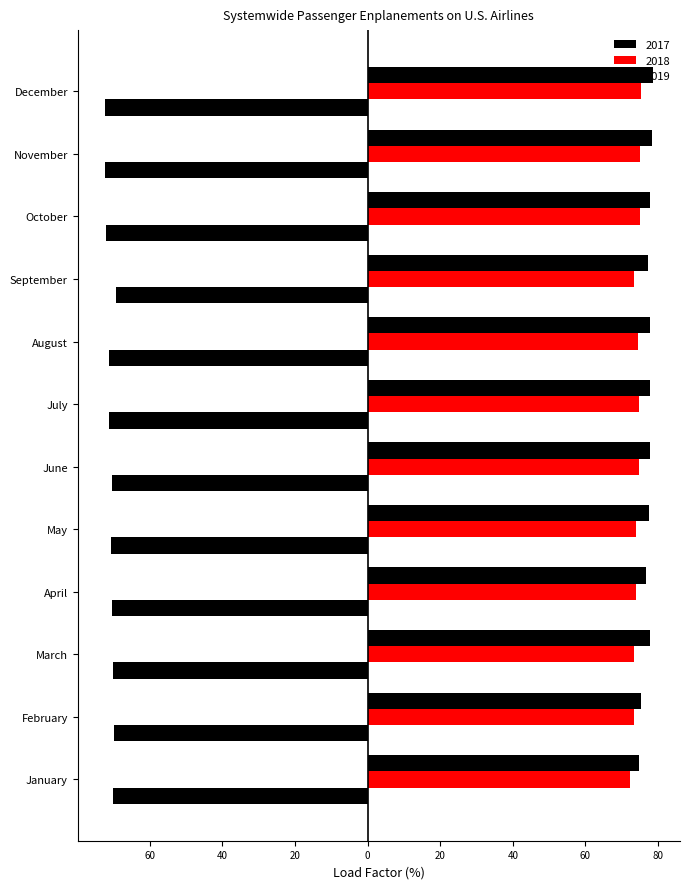

True or false: 2019 has a value of 29.0 at August.

False